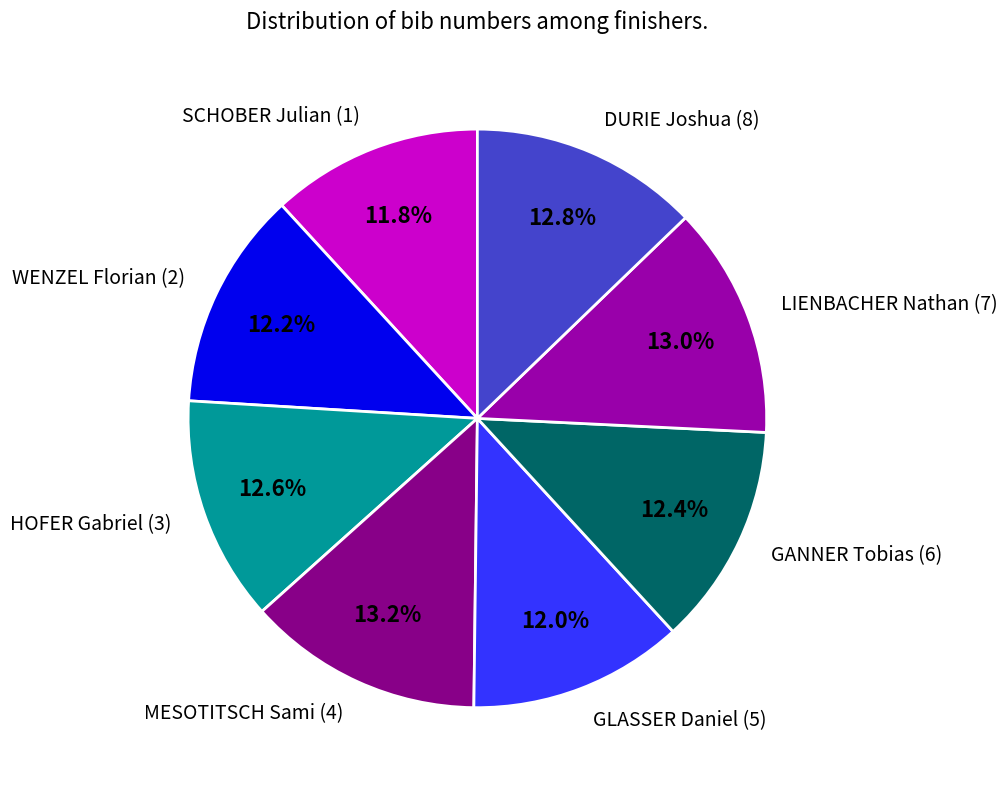

Do LIENBACHER Nathan (7) and GLASSER Daniel (5) together represent more than half of the pie?

No